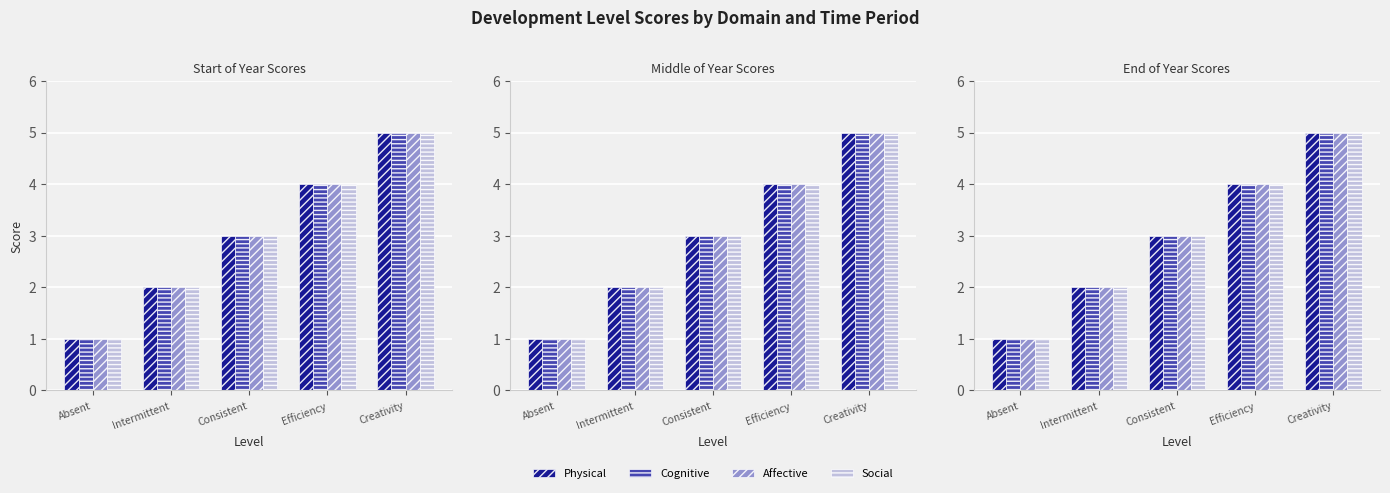

Which series has the widest spread of values?

Physical